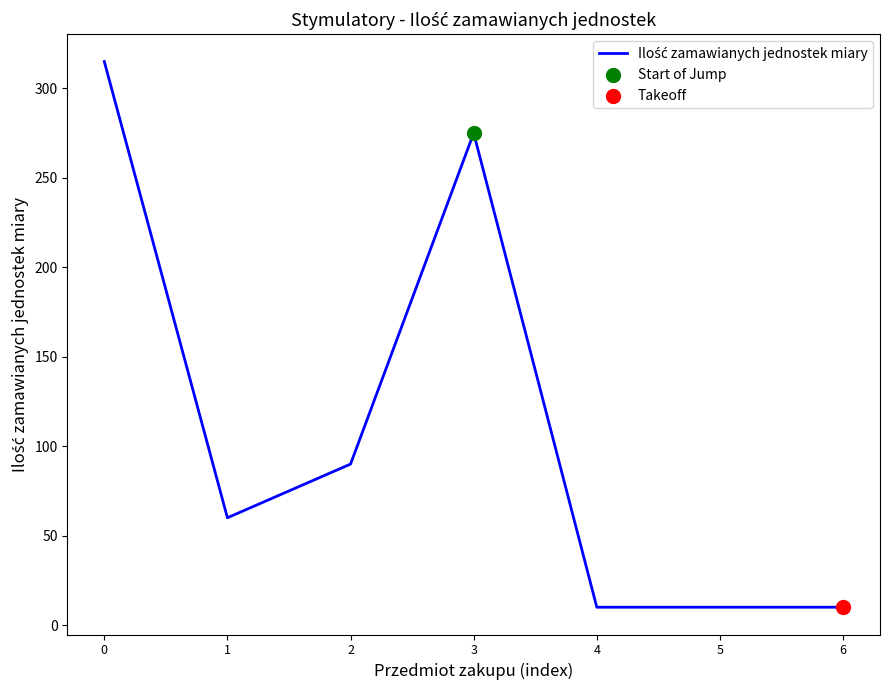

What is the ratio of the value at 5 to the value at 2?

0.1